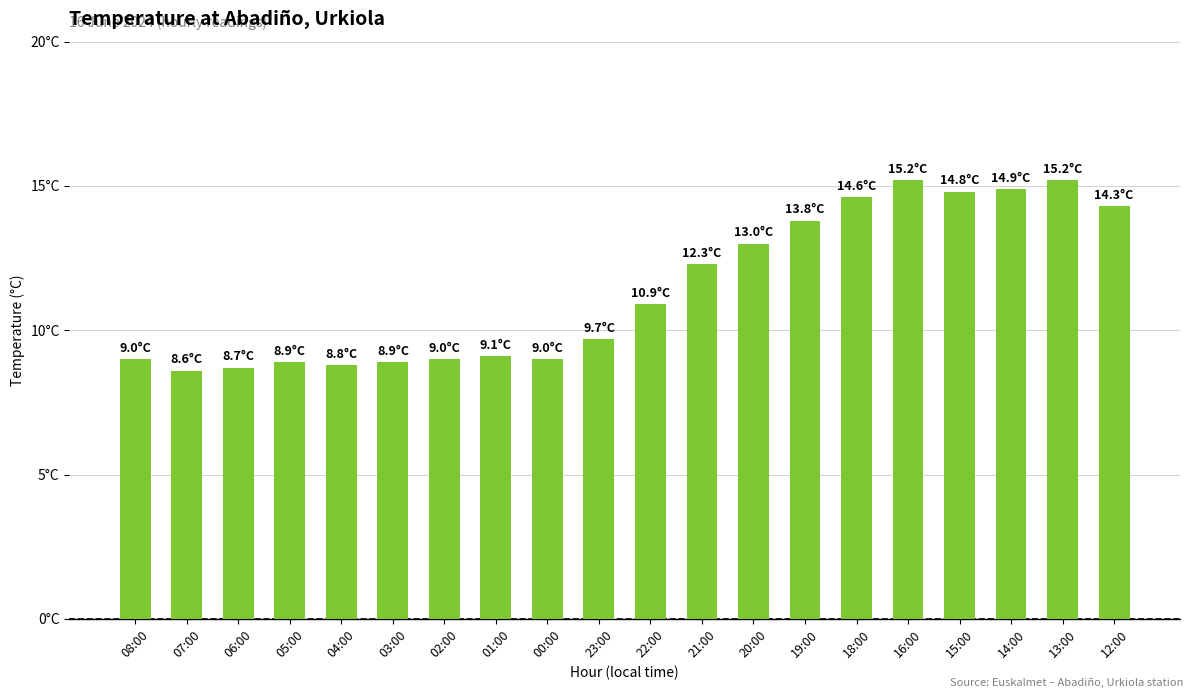

Approximately how many times larger is the value at 14:00 compared to 16:00?

1.0